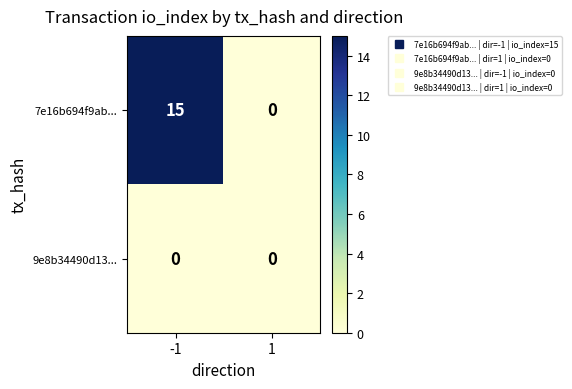

Which series has the largest range (max minus min)?

7e16b694f9ab...